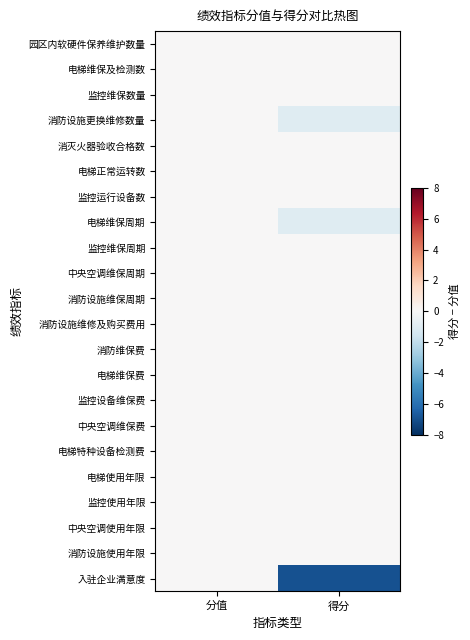

What is the total value across all series at 得分?

-9